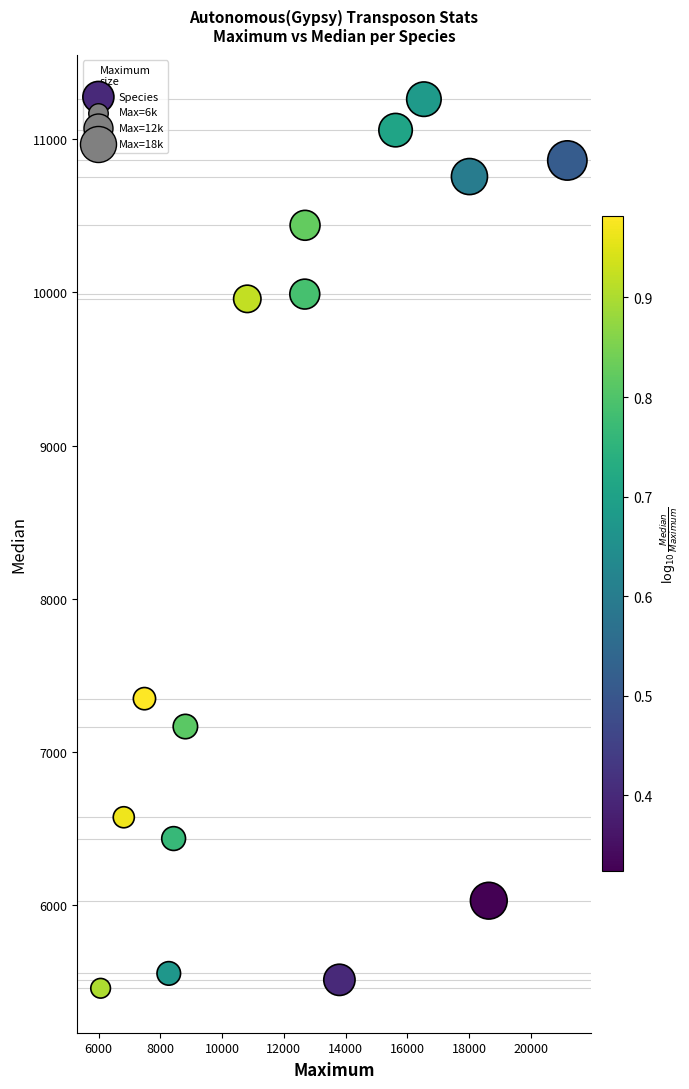

What is the range of X values (max minus min)?

15124.0